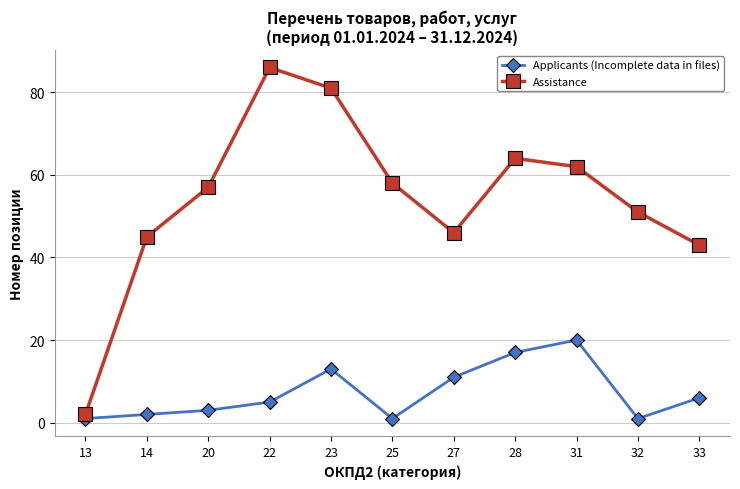

At which category does Applicants (Incomplete data in files) reach its first local peak?

23